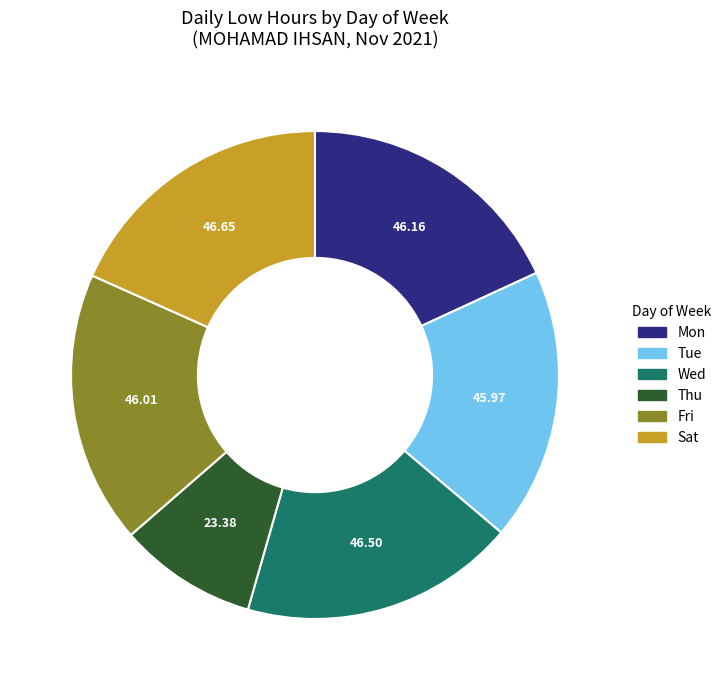

Is there any slice that represents more than half of the pie?

No